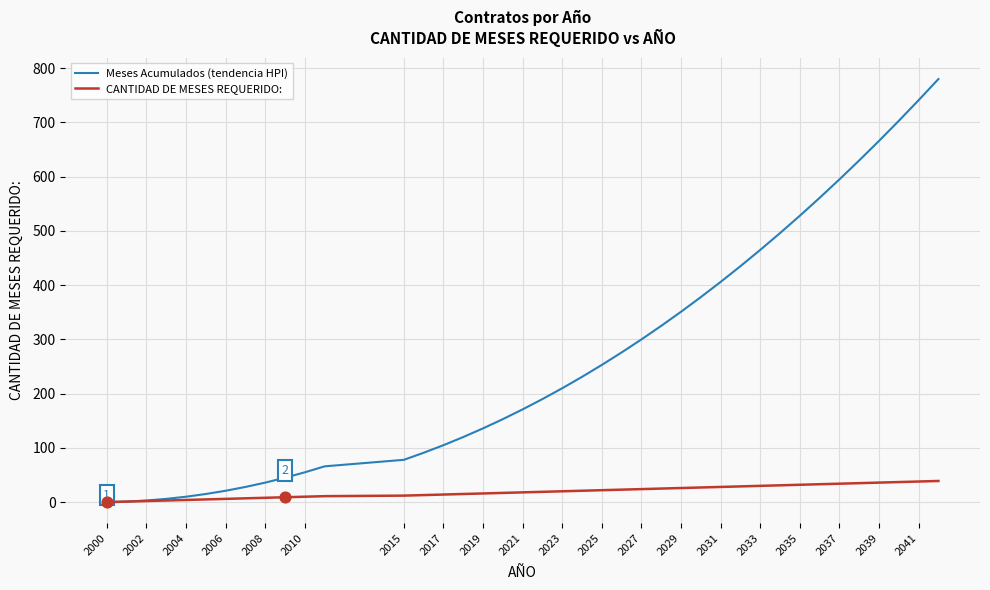

Which series has the largest total across all categories?

Meses Acumulados (tendencia HPI)